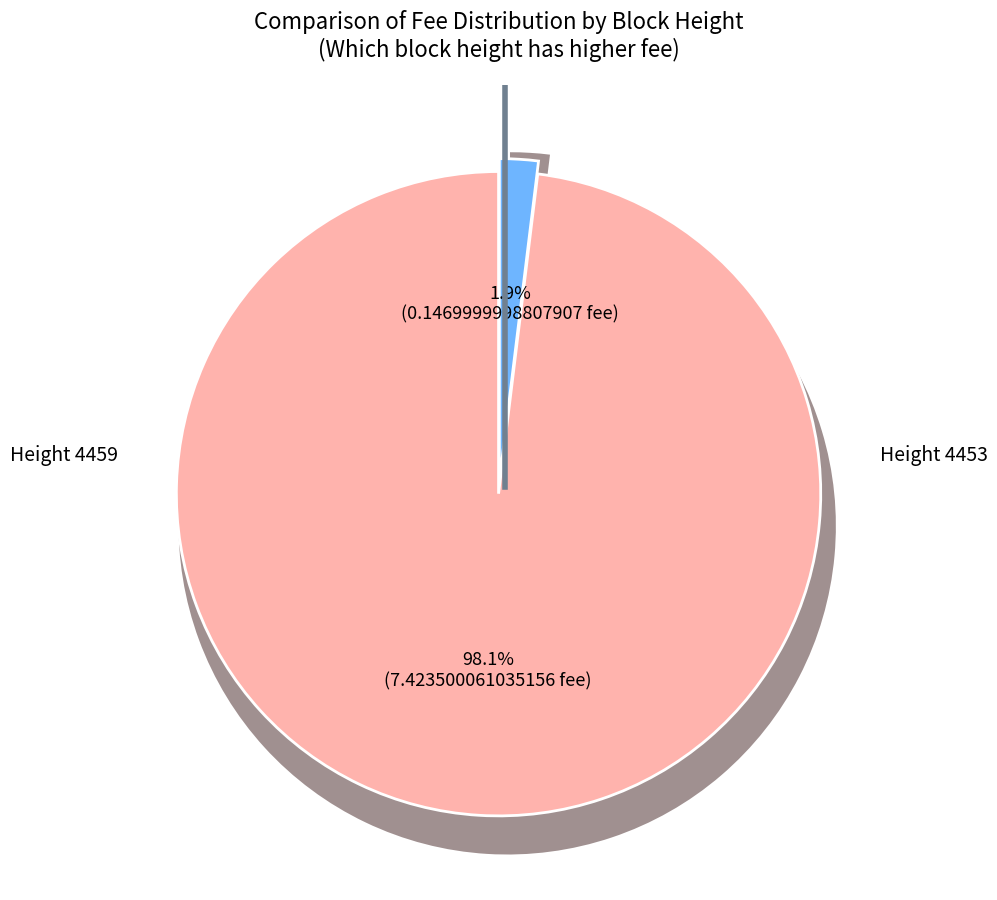

To the nearest percent, what percentage of the pie is 4459?

2%